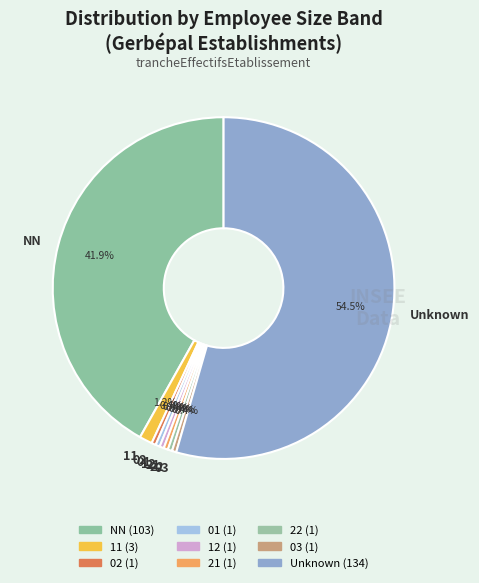

Is the sum of 12 and 11 greater than half?

No